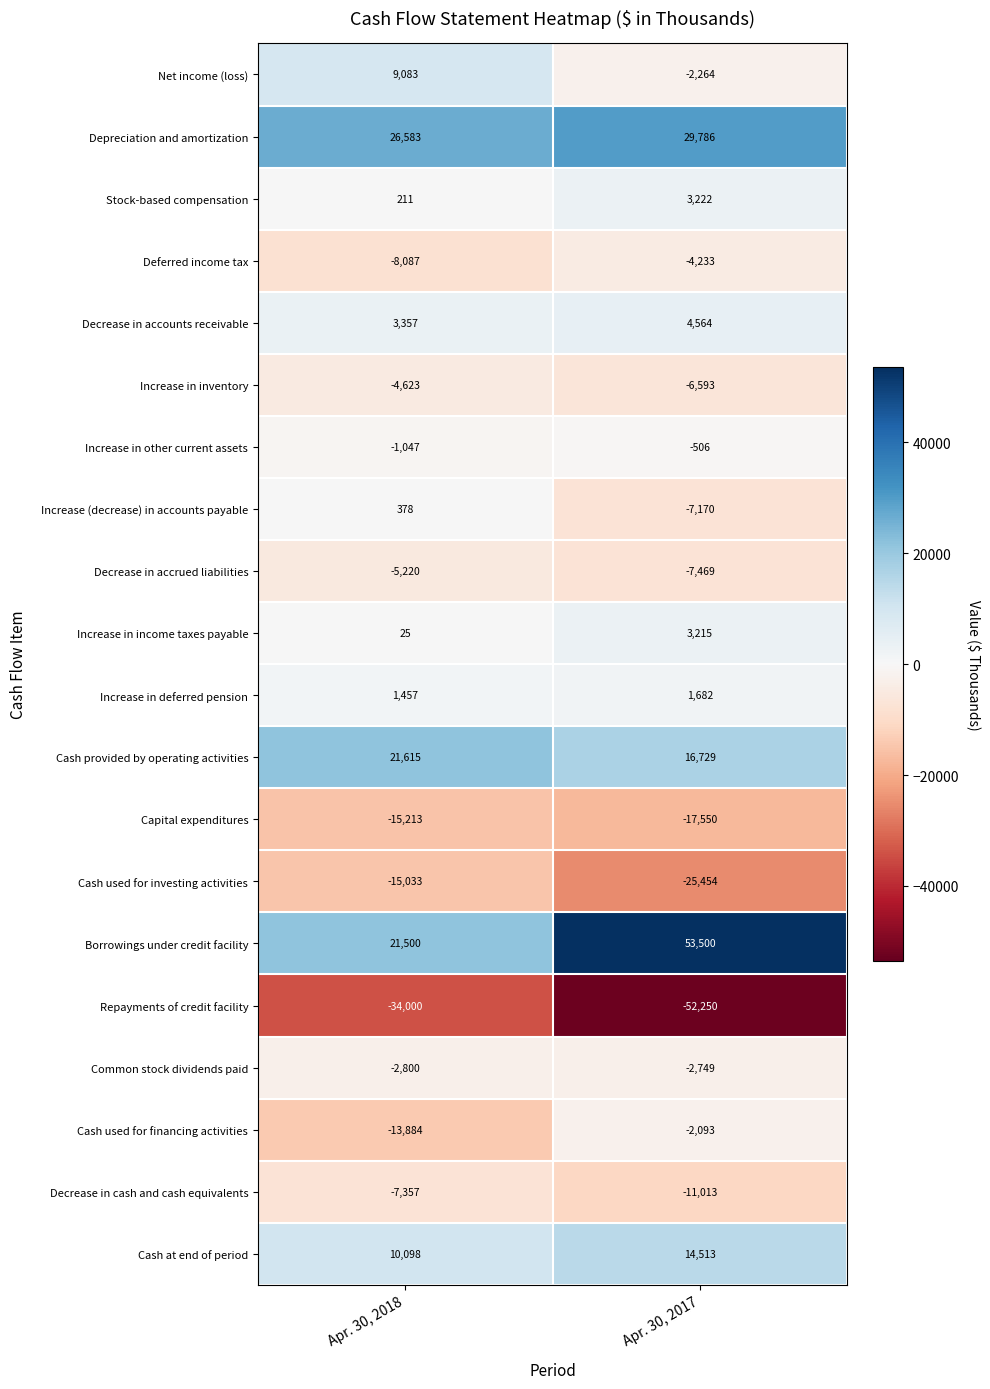

What is the total value across all series at Apr. 30, 2018?

-12957